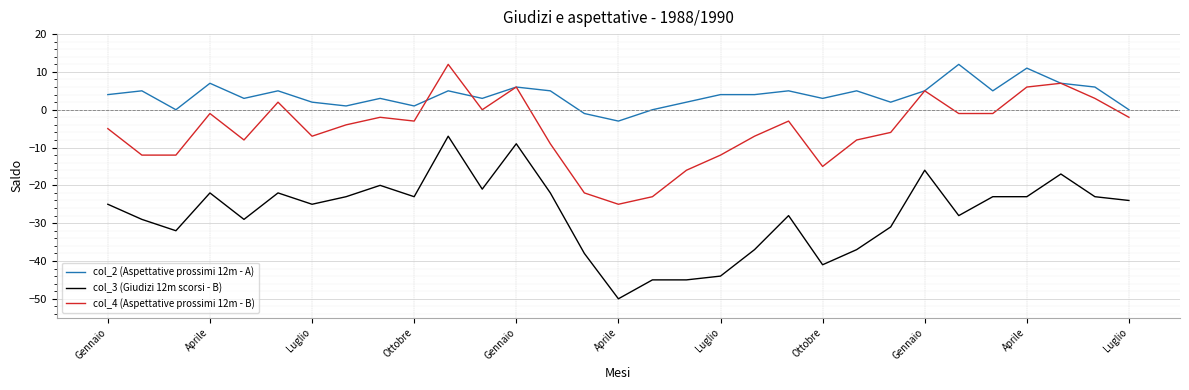

What is the highest value of the col_2 (Aspettative prossimi 12m - A) series?

12